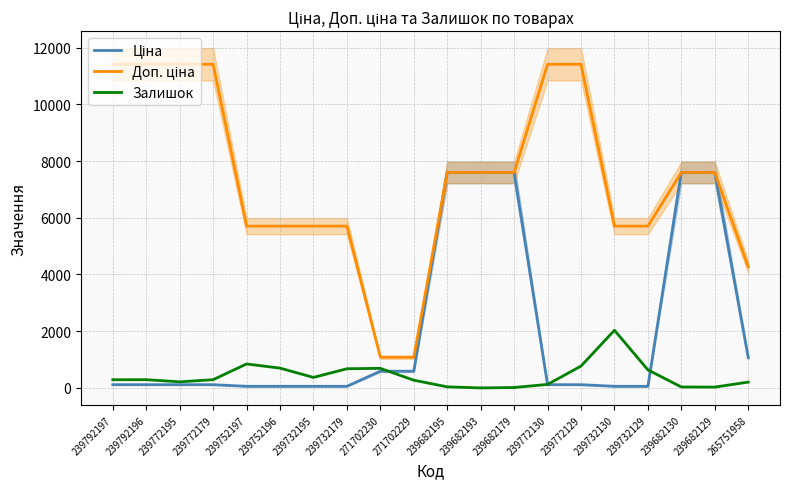

List the labels in order of Залишок value, smallest first.

239682193, 239682179, 239682129, 239682130, 239682195, 239772130, 265751958, 239772195, 271702229, 239792197, 239792196, 239772179, 239732195, 239732129, 239732179, 271702230, 239752196, 239772129, 239752197, 239732130